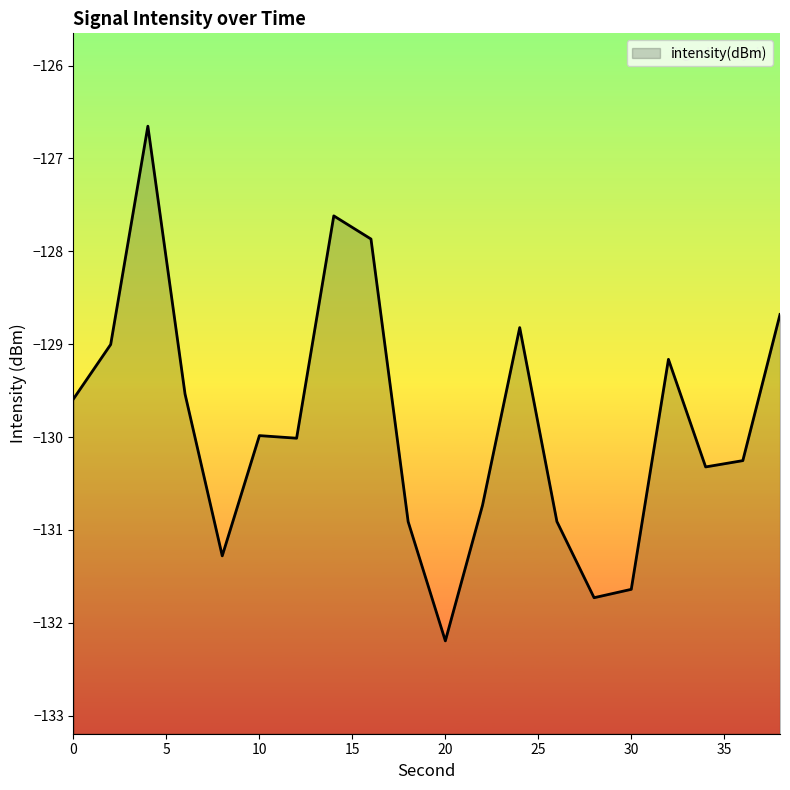

The value at 34 is -130.3. True or false?

True